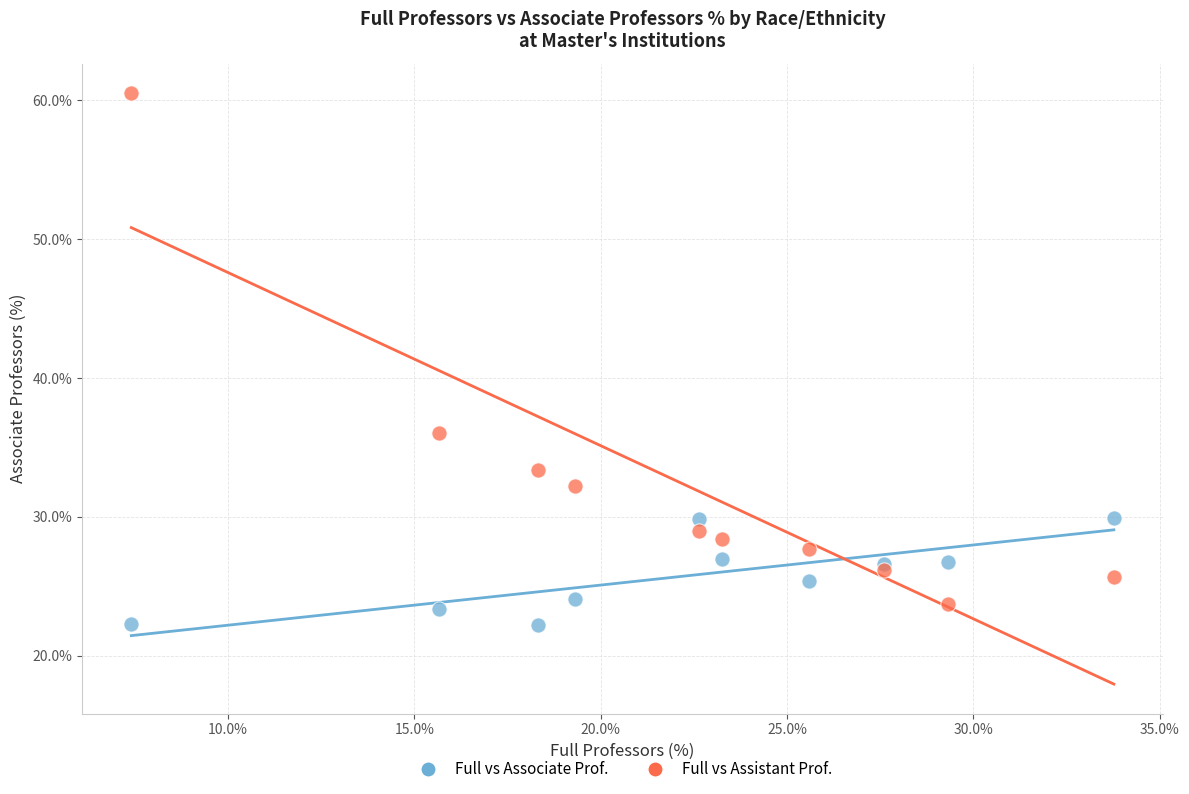

Across all series, what Y value is closest to 41?

36.0